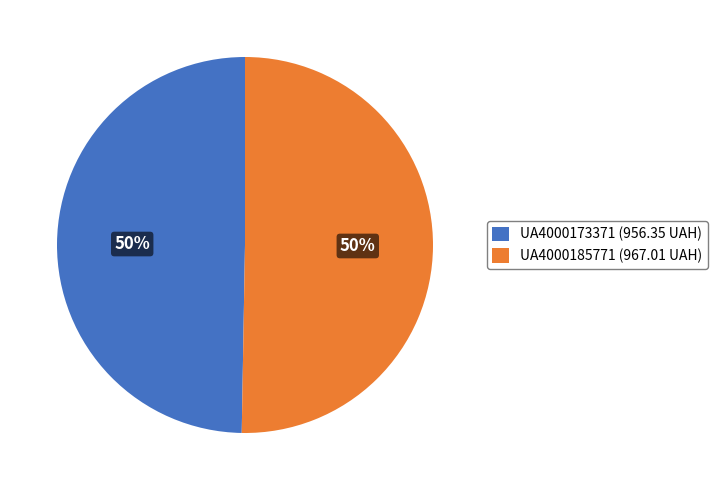

To the nearest percent, what percentage of the pie is UA4000173371?

50%